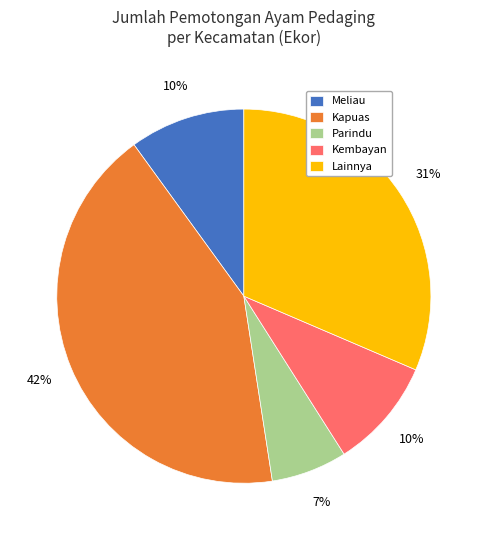

Between Kembayan and Parindu, which is larger?

Kembayan